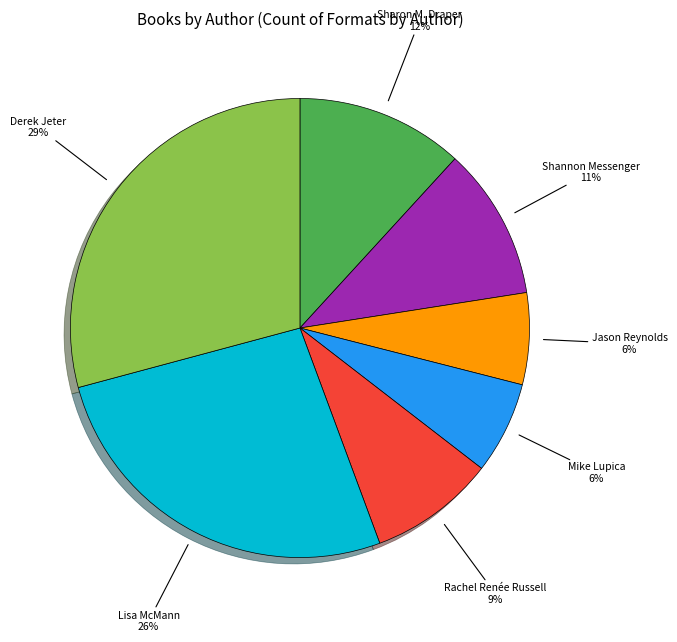

Approximately how many times larger is the value at Derek Jeter compared to Lisa McMann?

1.1